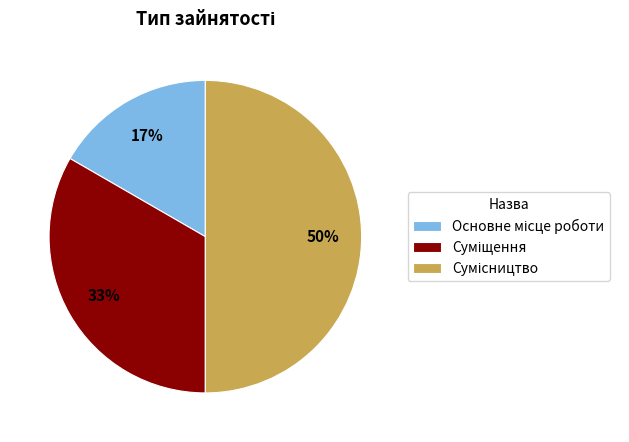

To the nearest percent, what is the average slice percentage?

33%